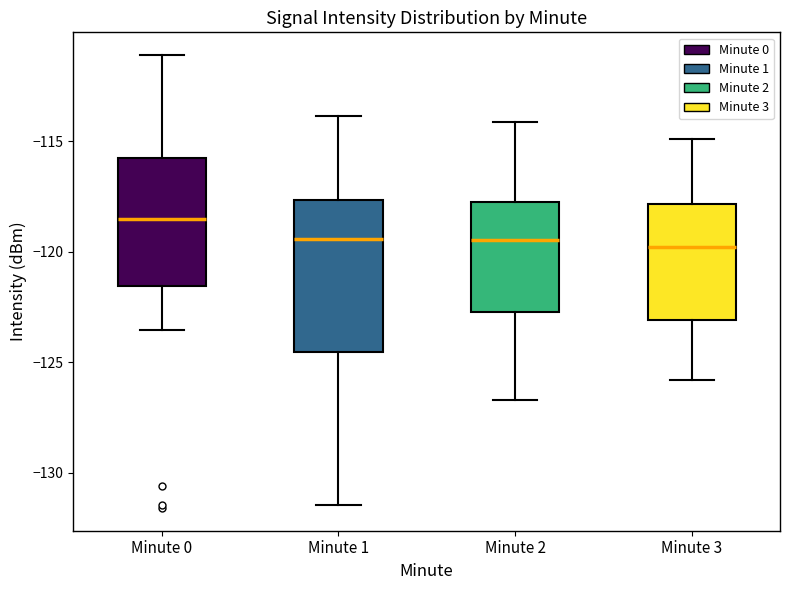

Reading left to right, transcribe this box plot: for each box, give where its median line is, the range the box spans, and where its two whiskers end, as read against the y-axis. The values are not printed on the chart, so give them approximately, as read against the axis.

Minute 0: median -118.5, box -121.5 to -116.0, whiskers -123.5 to -111.0
Minute 1: median -119.5, box -124.5 to -117.5, whiskers -131.5 to -114.0
Minute 2: median -119.5, box -122.5 to -117.5, whiskers -126.5 to -114.0
Minute 3: median -120.0, box -123.0 to -118.0, whiskers -126.0 to -115.0